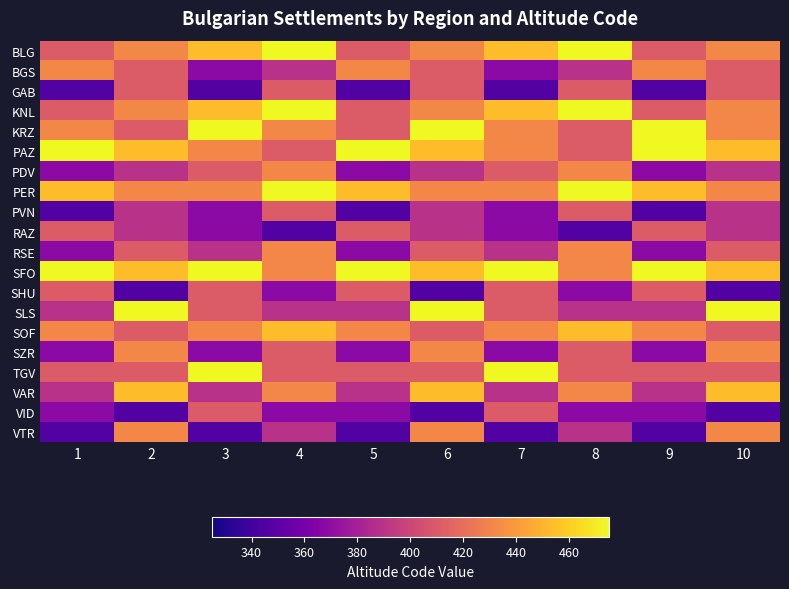

Reading left to right, list all the values displayed in this chart.

BLG: 1=410.7	2=432.1	3=453.6	4=475.0	5=410.7	6=432.1	7=453.6	8=475.0	9=410.7	10=432.1
BGS: 1=432.1	2=410.7	3=367.9	4=389.3	5=432.1	6=410.7	7=367.9	8=389.3	9=432.1	10=410.7
GAB: 1=346.4	2=410.7	3=346.4	4=410.7	5=346.4	6=410.7	7=346.4	8=410.7	9=346.4	10=410.7
KNL: 1=410.7	2=432.1	3=453.6	4=475.0	5=410.7	6=432.1	7=453.6	8=475.0	9=410.7	10=432.1
KRZ: 1=432.1	2=410.7	3=475.0	4=432.1	5=410.7	6=475.0	7=432.1	8=410.7	9=475.0	10=432.1
PAZ: 1=475.0	2=453.6	3=432.1	4=410.7	5=475.0	6=453.6	7=432.1	8=410.7	9=475.0	10=453.6
PDV: 1=367.9	2=389.3	3=410.7	4=432.1	5=367.9	6=389.3	7=410.7	8=432.1	9=367.9	10=389.3
PER: 1=453.6	2=432.1	3=432.1	4=475.0	5=453.6	6=432.1	7=432.1	8=475.0	9=453.6	10=432.1
PVN: 1=346.4	2=389.3	3=367.9	4=410.7	5=346.4	6=389.3	7=367.9	8=410.7	9=346.4	10=389.3
RAZ: 1=410.7	2=389.3	3=367.9	4=346.4	5=410.7	6=389.3	7=367.9	8=346.4	9=410.7	10=389.3
RSE: 1=367.9	2=410.7	3=389.3	4=432.1	5=367.9	6=410.7	7=389.3	8=432.1	9=367.9	10=410.7
SFO: 1=475.0	2=453.6	3=475.0	4=432.1	5=475.0	6=453.6	7=475.0	8=432.1	9=475.0	10=453.6
SHU: 1=410.7	2=346.4	3=410.7	4=367.9	5=410.7	6=346.4	7=410.7	8=367.9	9=410.7	10=346.4
SLS: 1=389.3	2=475.0	3=410.7	4=389.3	5=389.3	6=475.0	7=410.7	8=389.3	9=389.3	10=475.0
SOF: 1=432.1	2=410.7	3=432.1	4=453.6	5=432.1	6=410.7	7=432.1	8=453.6	9=432.1	10=410.7
SZR: 1=367.9	2=432.1	3=367.9	4=410.7	5=367.9	6=432.1	7=367.9	8=410.7	9=367.9	10=432.1
TGV: 1=410.7	2=410.7	3=475.0	4=410.7	5=410.7	6=410.7	7=475.0	8=410.7	9=410.7	10=410.7
VAR: 1=389.3	2=453.6	3=389.3	4=432.1	5=389.3	6=453.6	7=389.3	8=432.1	9=389.3	10=453.6
VID: 1=367.9	2=346.4	3=410.7	4=367.9	5=367.9	6=346.4	7=410.7	8=367.9	9=367.9	10=346.4
VTR: 1=346.4	2=432.1	3=346.4	4=389.3	5=346.4	6=432.1	7=346.4	8=389.3	9=346.4	10=432.1